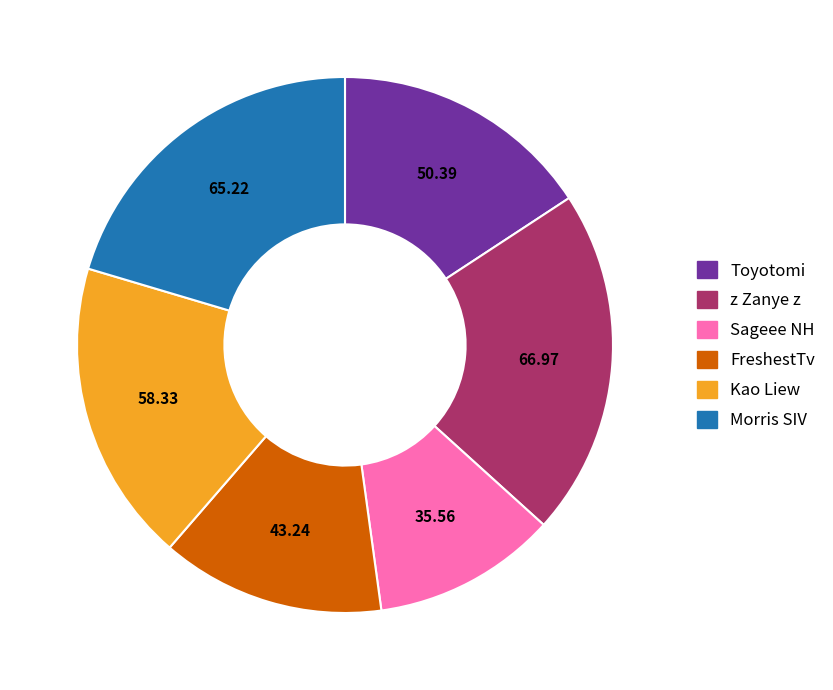

Do Kao Liew and Morris SIV together represent more than half of the pie?

No